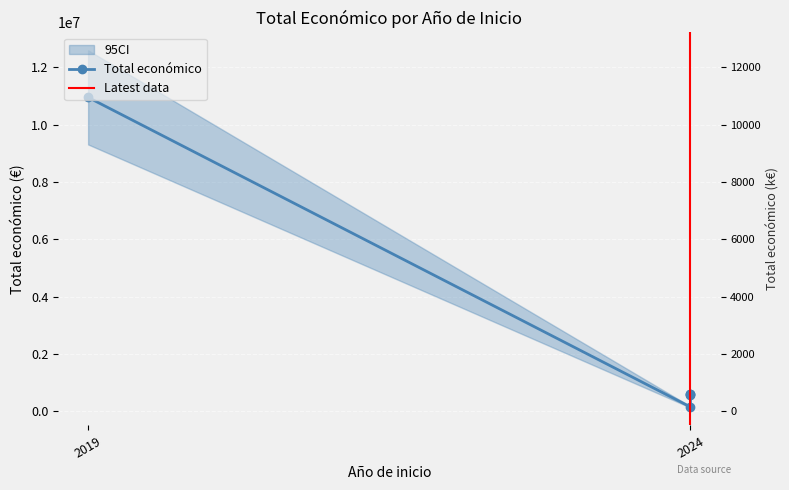

List the labels in order of value, largest first.

2019, 2024, 2024, 2024, 2024